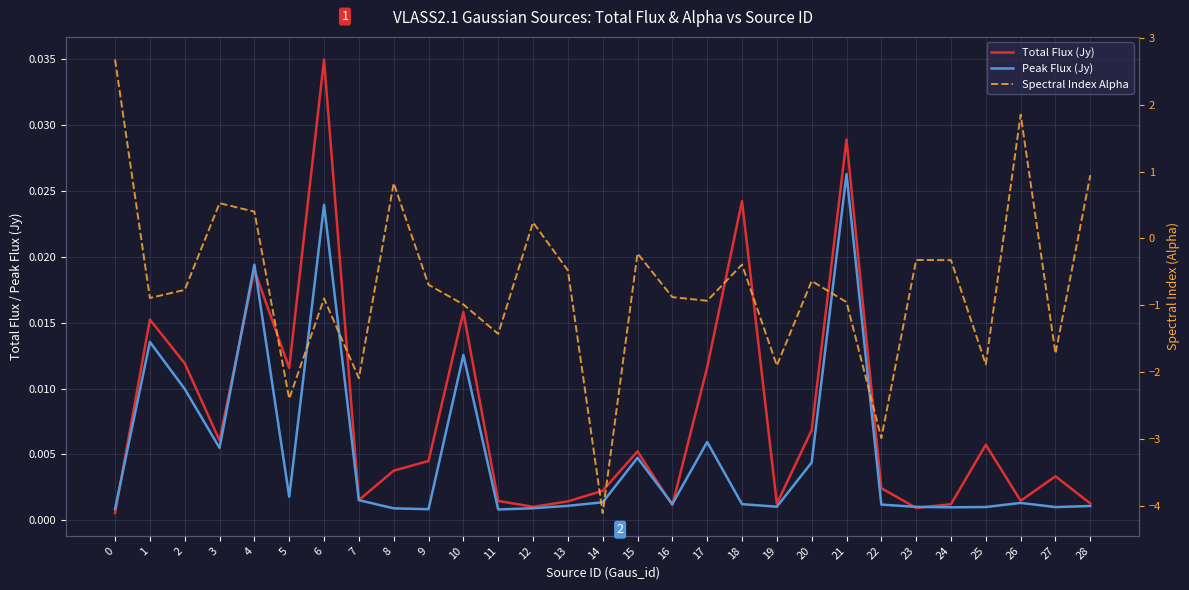

What is the total value across all series at 13?

-0.5